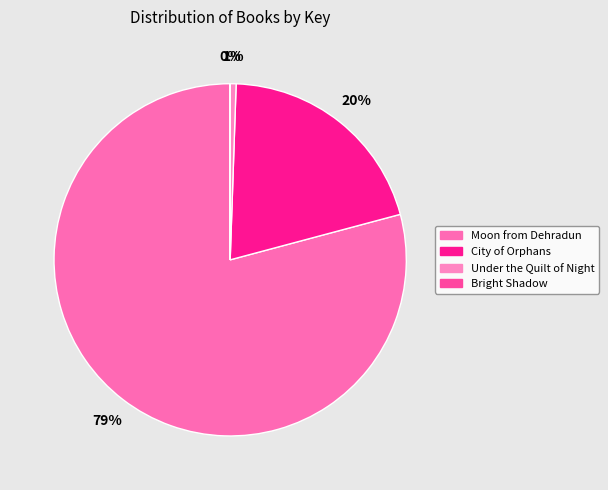

Which slice is the smallest?

Bright Shadow